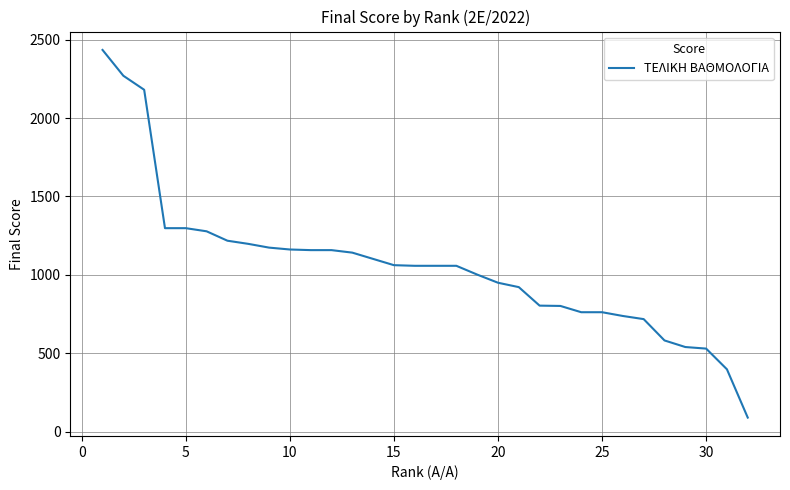

How many lines are shown in the chart?

1